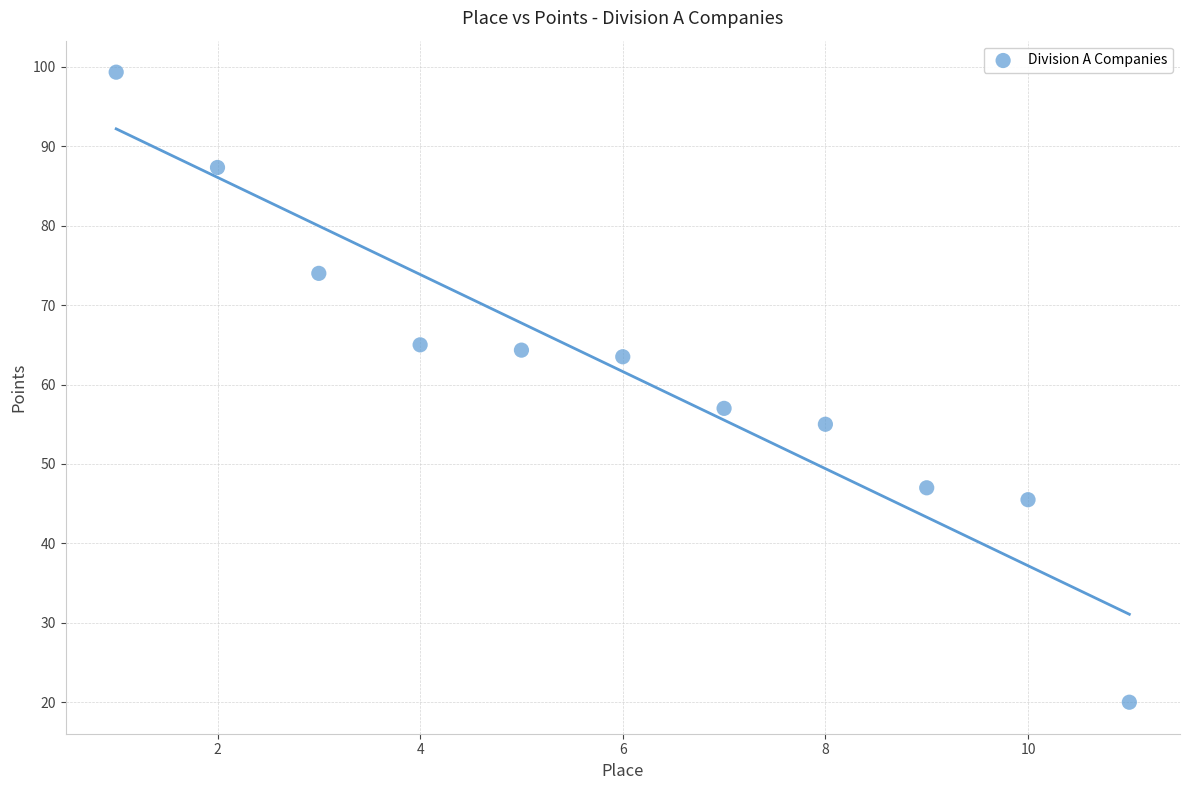

What is the range of X values (max minus min)?

10.0